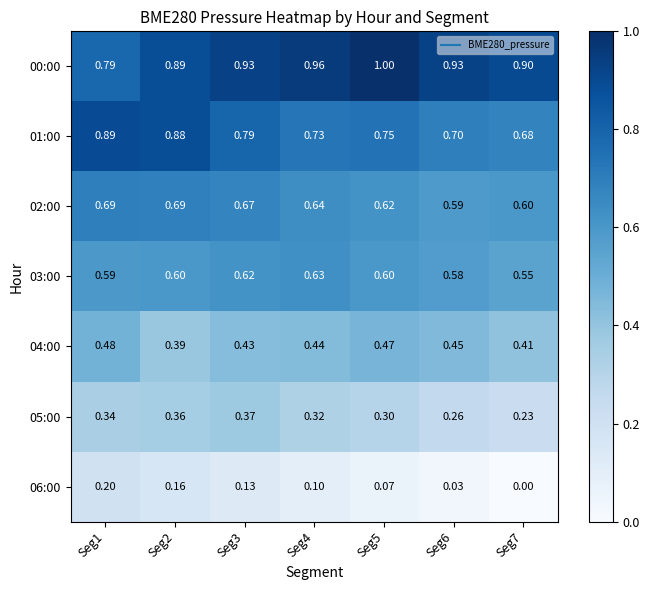

How many categories are shown in the chart?

7